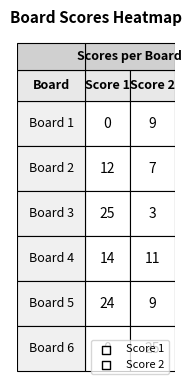

List the labels in order of 2 value, smallest first.

2, 1, 0, 4, 3, 5